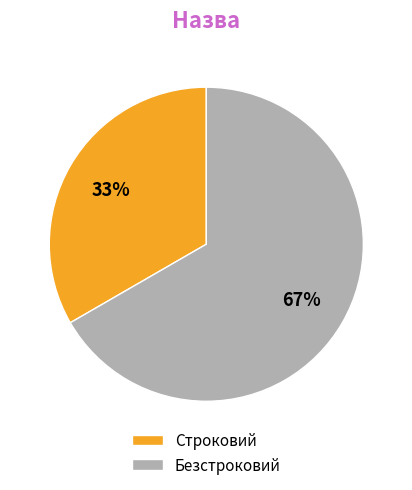

Count the number of slices in the pie.

2